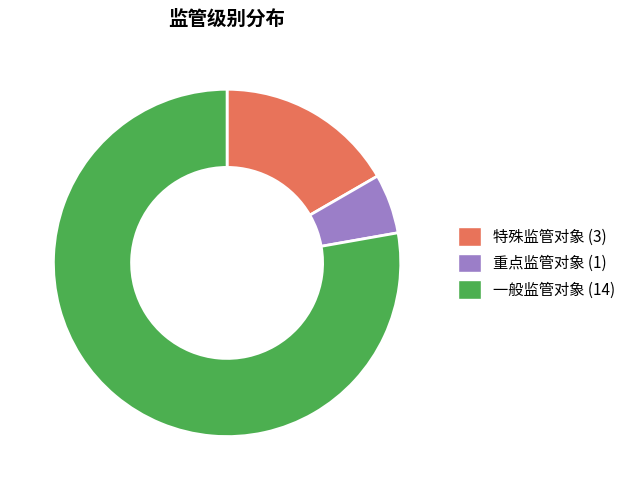

How many slices are in this pie chart?

3